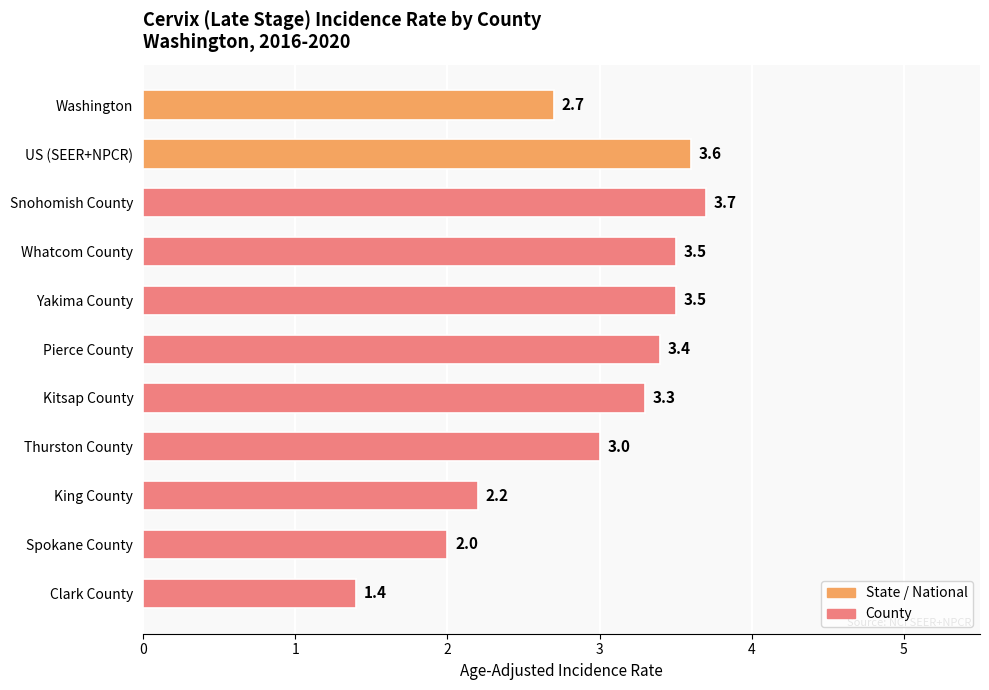

Reading bottom to top, transcribe all the data shown in this chart.

Clark County=1.4	Spokane County=2.0	King County=2.2	Thurston County=3.0	Kitsap County=3.3	Pierce County=3.4	Yakima County=3.5	Whatcom County=3.5	Snohomish County=3.7	US (SEER+NPCR)=3.6	Washington=2.7